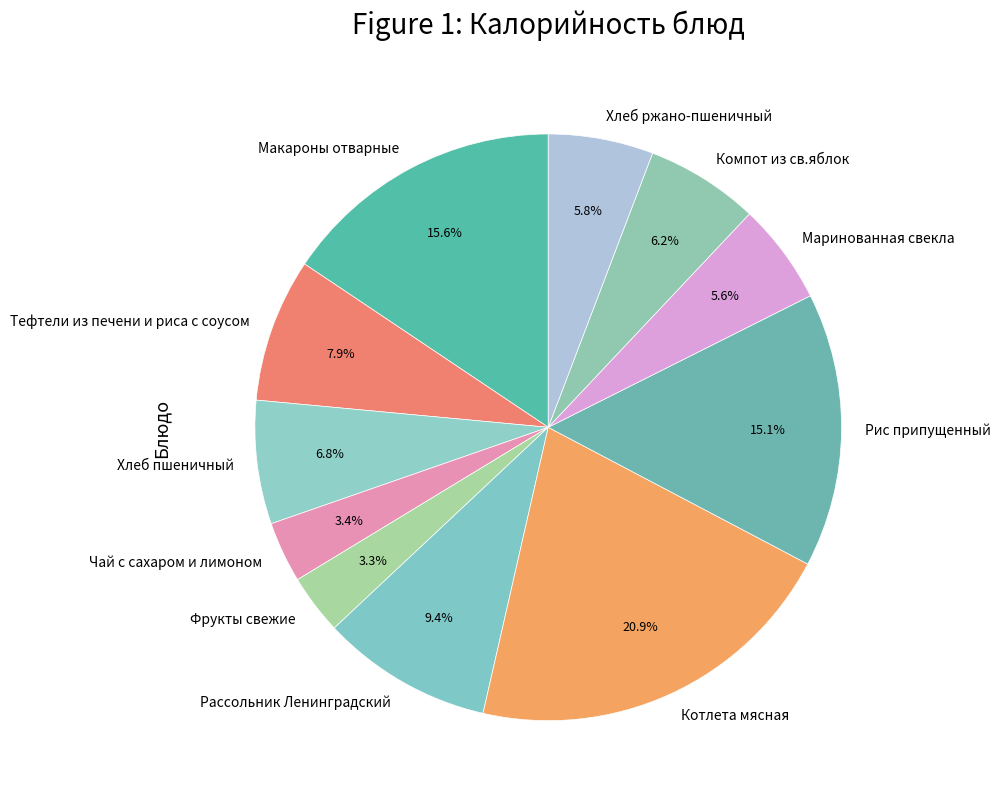

What percentage is NOT represented by Чай с сахаром и лимоном?

96.6%